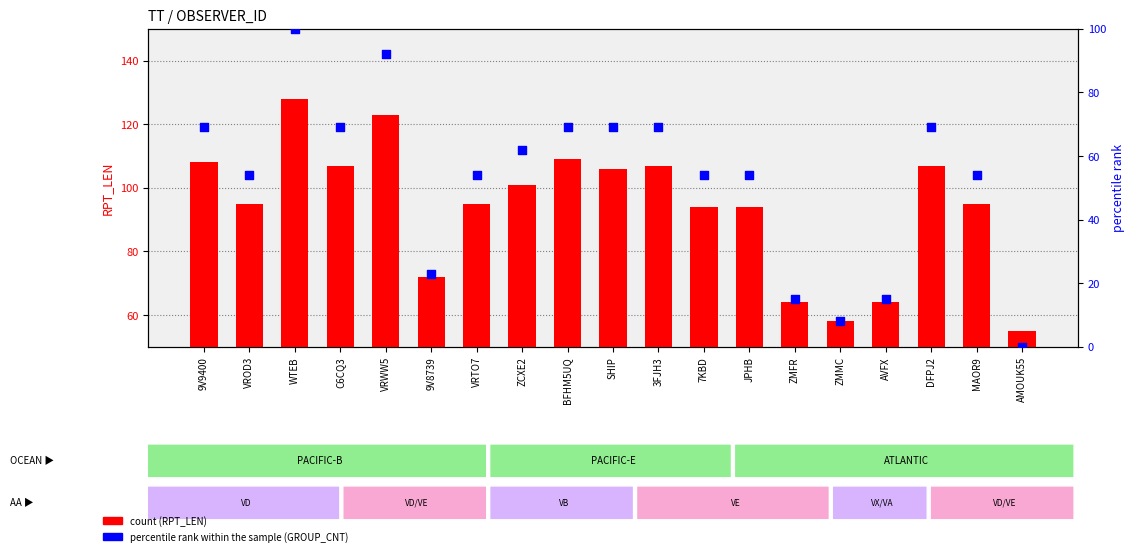

At how many categories does at least one series exceed 68?

15